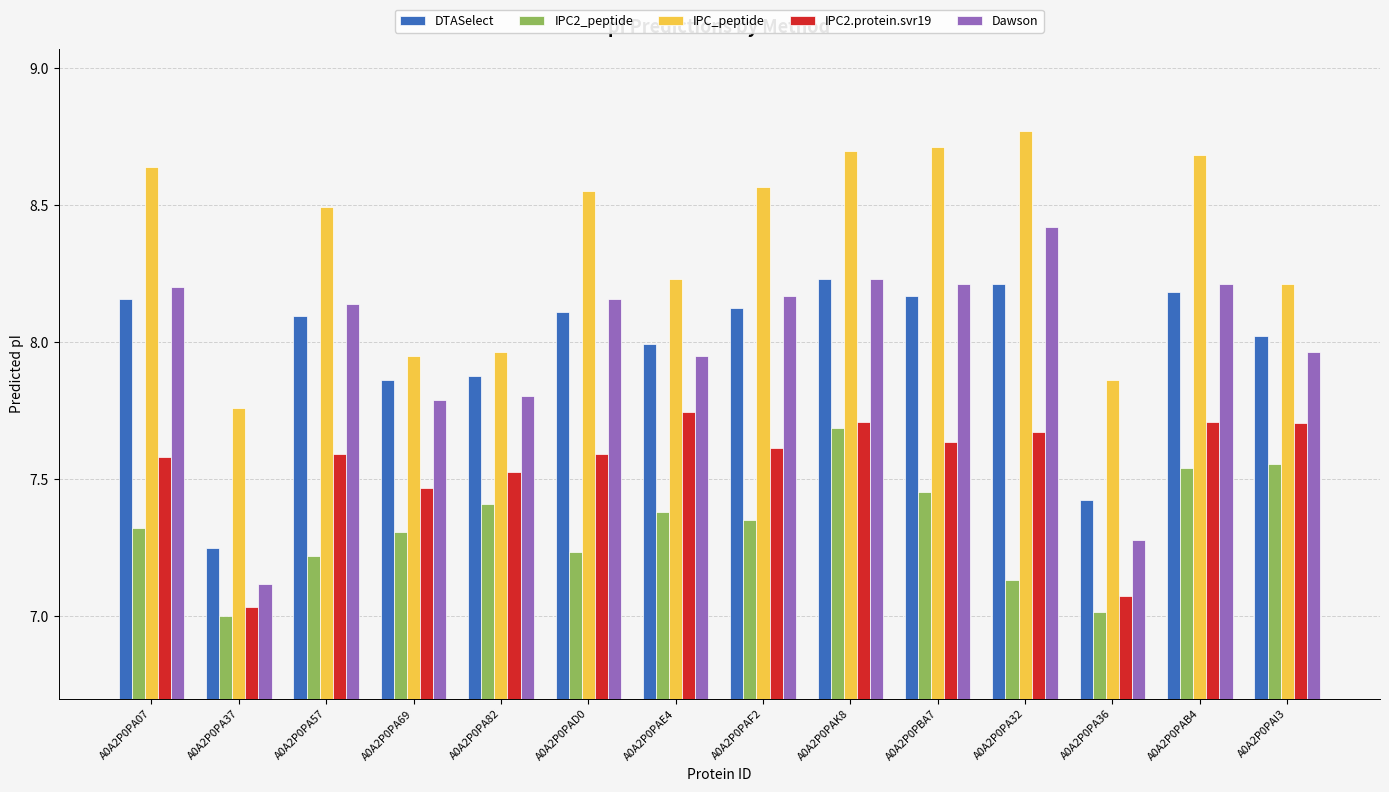

How many data points in IPC_peptide are less than 8?

4